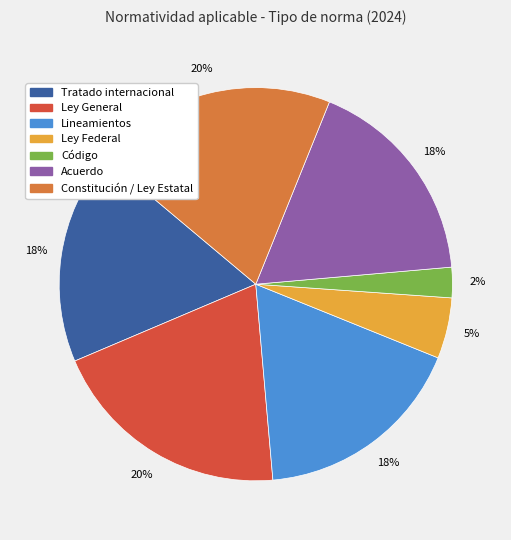

Do Ley Federal and Código together represent more than half of the pie?

No